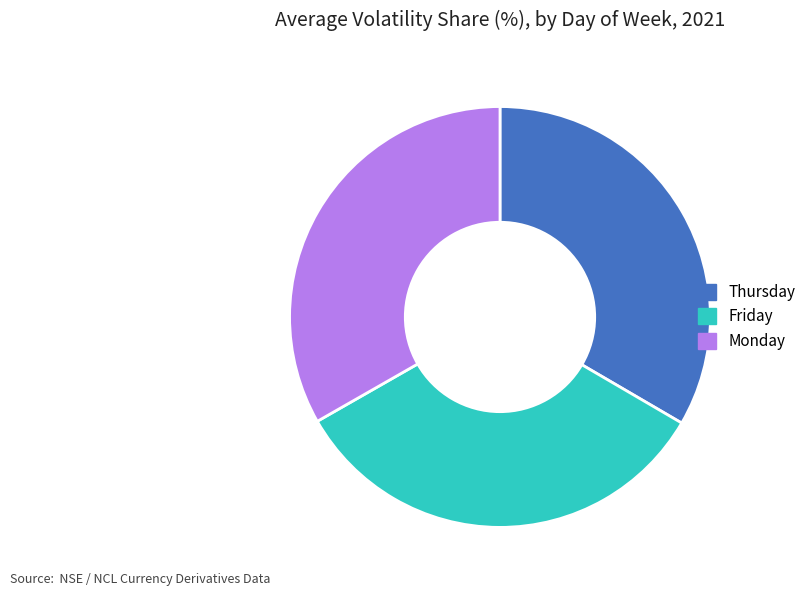

How many segments does this pie chart have?

3